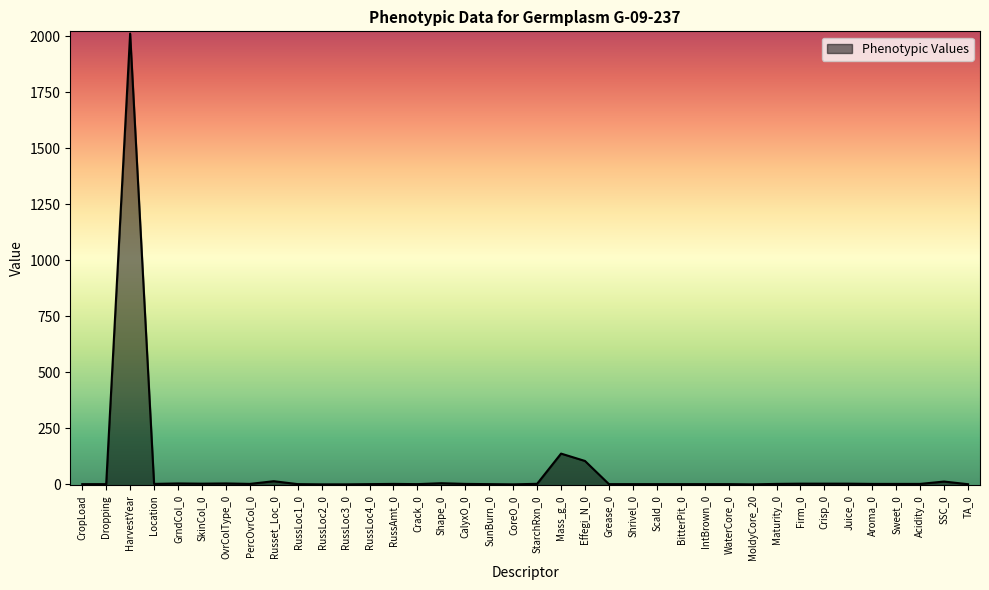

Rank the categories by value from highest to lowest.

HarvestYear, Mass_g_0, Effegi_N_0, Russet_Loc_0, SSC_0, Shape_0, GrndCol_0, OvrColType_0, SkinCol_0, Firm_0, Crisp_0, Juice_0, StarchRxn_0, Location, PercOvrCol_0, RussAmt_0, CalyxO_0, Maturity_0, Aroma_0, Sweet_0, Acidity_0, CropLoad, Dropping, RussLoc1_0, RussLoc4_0, Crack_0, SunBurn_0, Grease_0, Shrivel_0, Scald_0, BitterPit_0, IntBrown_0, WaterCore_0, TA_0, RussLoc2_0, RussLoc3_0, CoreO_0, MoldyCore_20